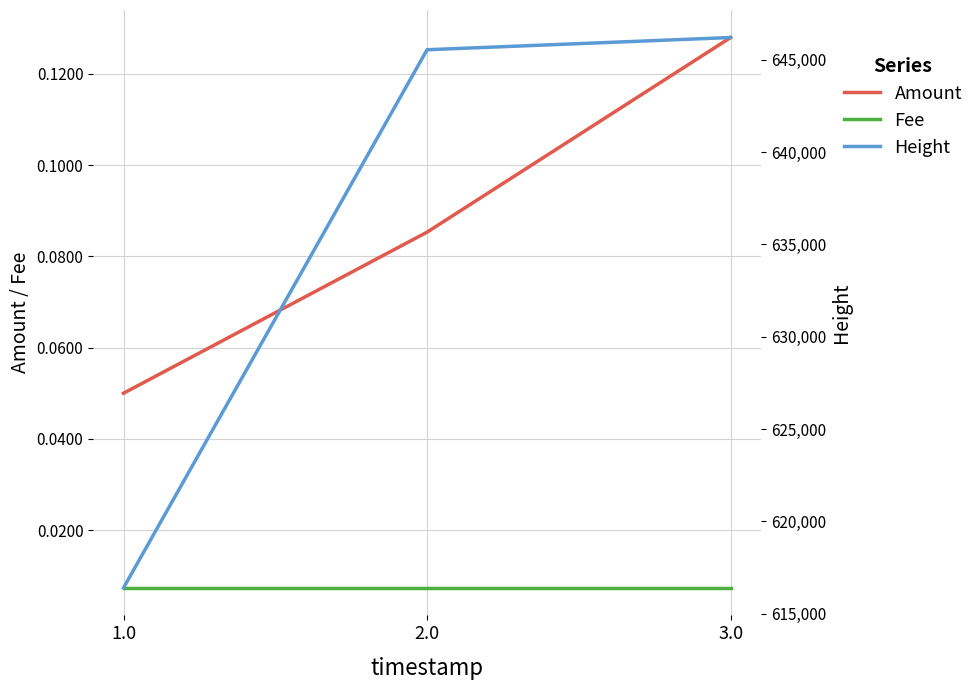

At which label is Height closest to 631299?

2.0